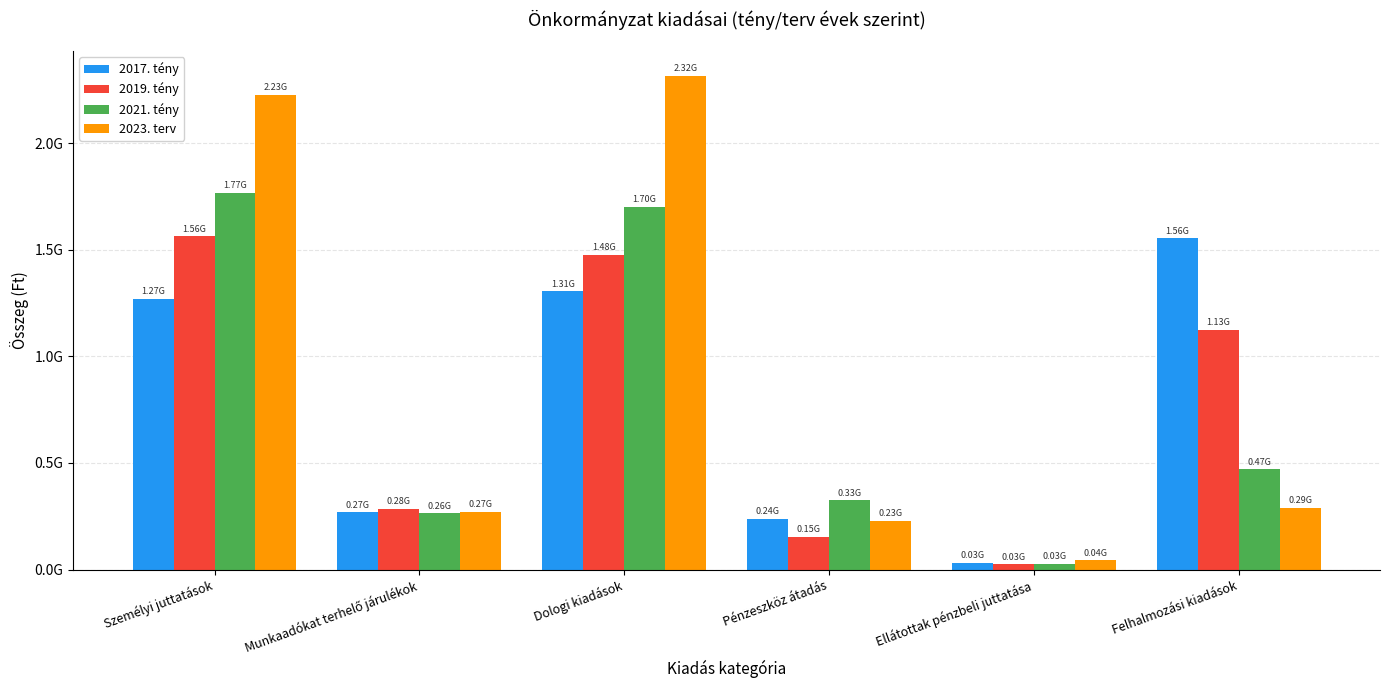

Between Személyi juttatások and Munkaadókat terhelő járulékok, which is larger?

Személyi juttatások